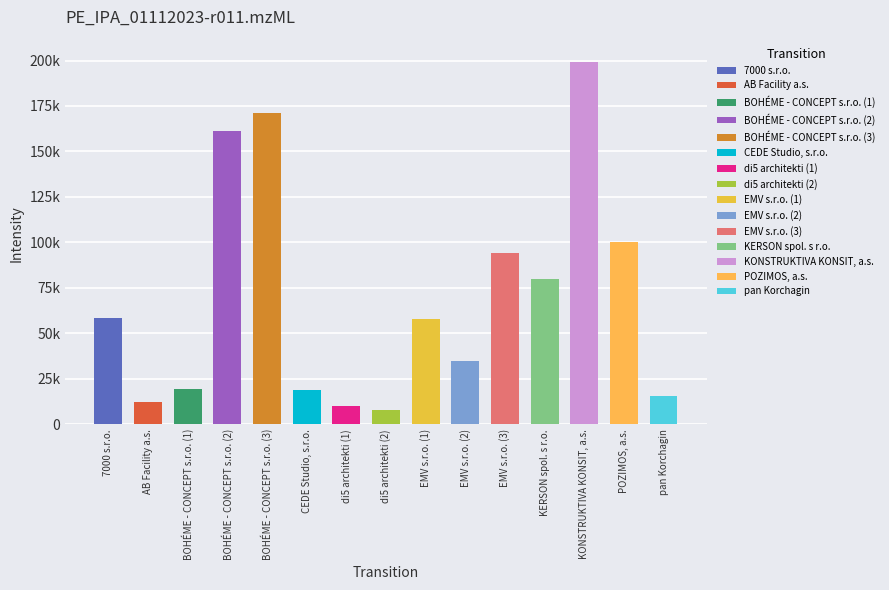

Rank the categories by value from lowest to highest.

di5 architekti (2), di5 architekti (1), AB Facility a.s., pan Korchagin, CEDE Studio, s.r.o., BOHÉME - CONCEPT s.r.o. (1), EMV s.r.o. (2), EMV s.r.o. (1), 7000 s.r.o., KERSON spol. s r.o., EMV s.r.o. (3), POZIMOS, a.s., BOHÉME - CONCEPT s.r.o. (2), BOHÉME - CONCEPT s.r.o. (3), KONSTRUKTIVA KONSIT, a.s.